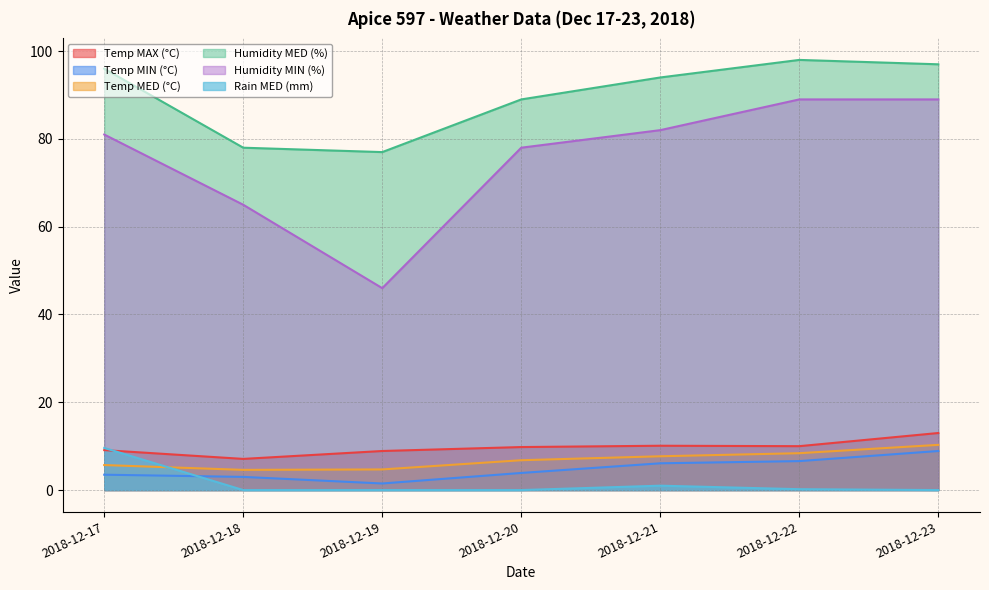

What is the greatest value displayed?

98.0